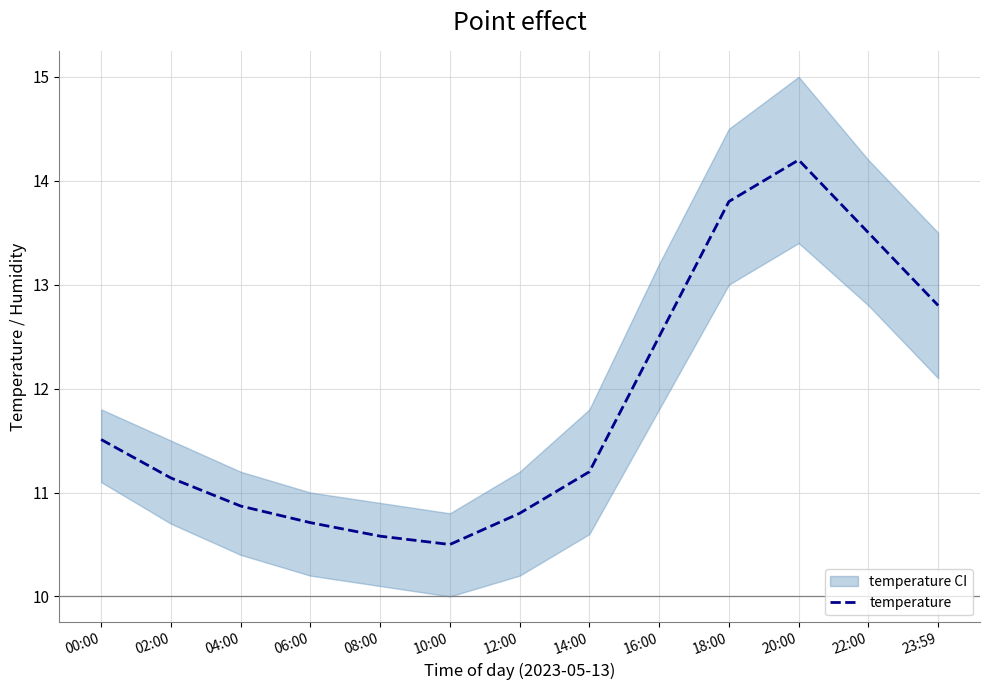

How many values are between 10 and 12?

8